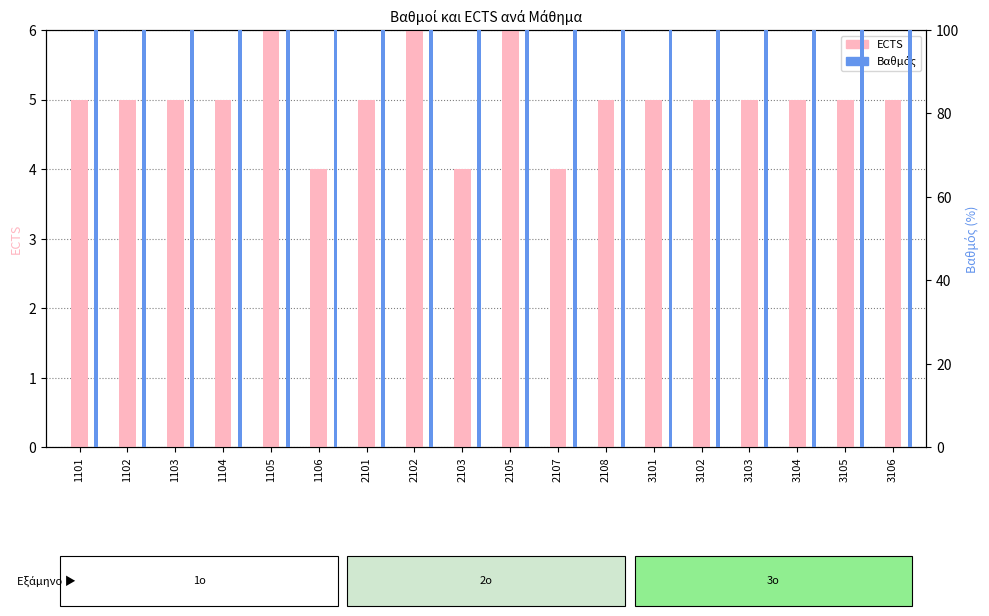

List the series in order of their overall mean, highest first.

Βαθμός, ECTS